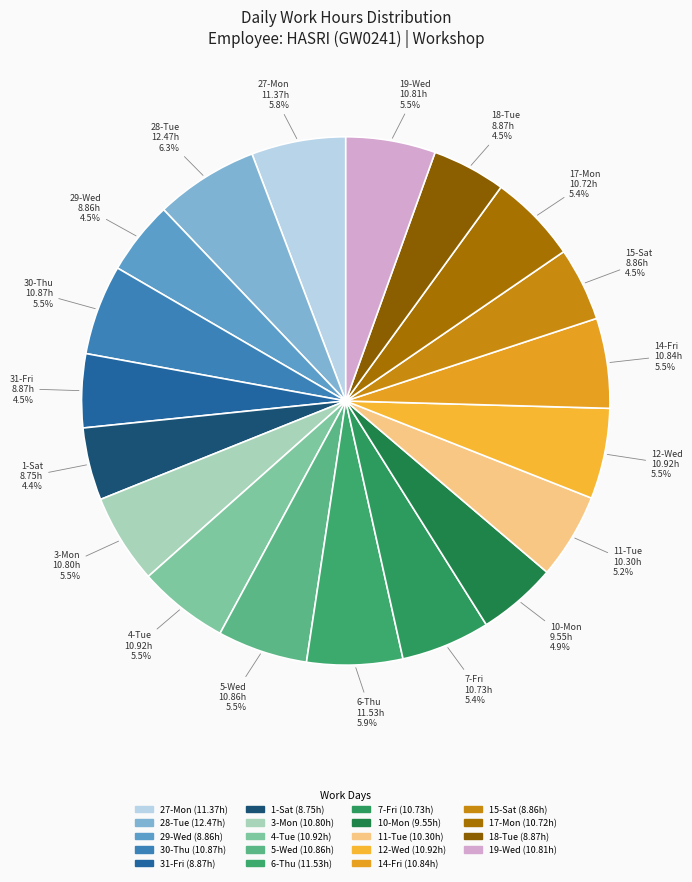

What percentage is the 11-Tue slice, to the nearest percent?

5%